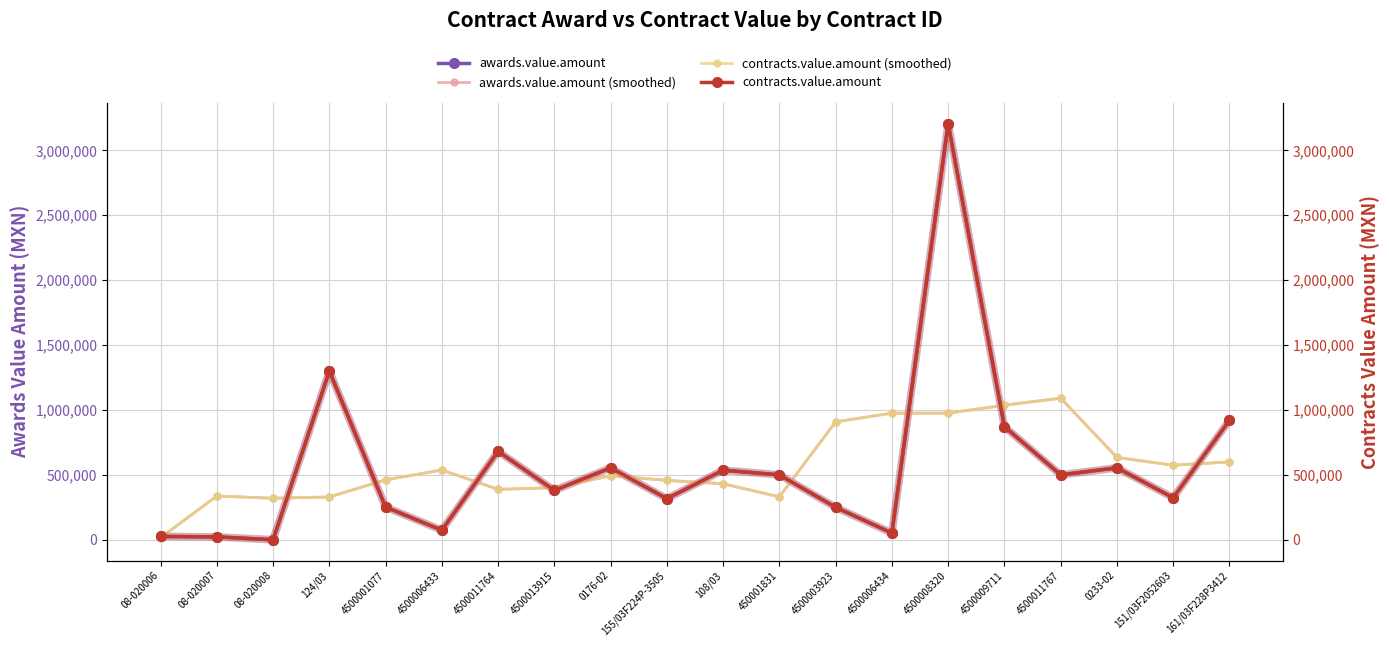

Rank the categories by contracts.value.amount (smoothed) value from lowest to highest.

08-020006, 08-020008, 124/03, 450001831, 08-020007, 4500011764, 4500013915, 108/03, 155/03F224P-3505, 4500001077, 0176-02, 4500006433, 151/03F2052603, 161/03F228P3412, 0233-02, 4500003923, 4500006434, 4500008320, 4500009711, 4500011767